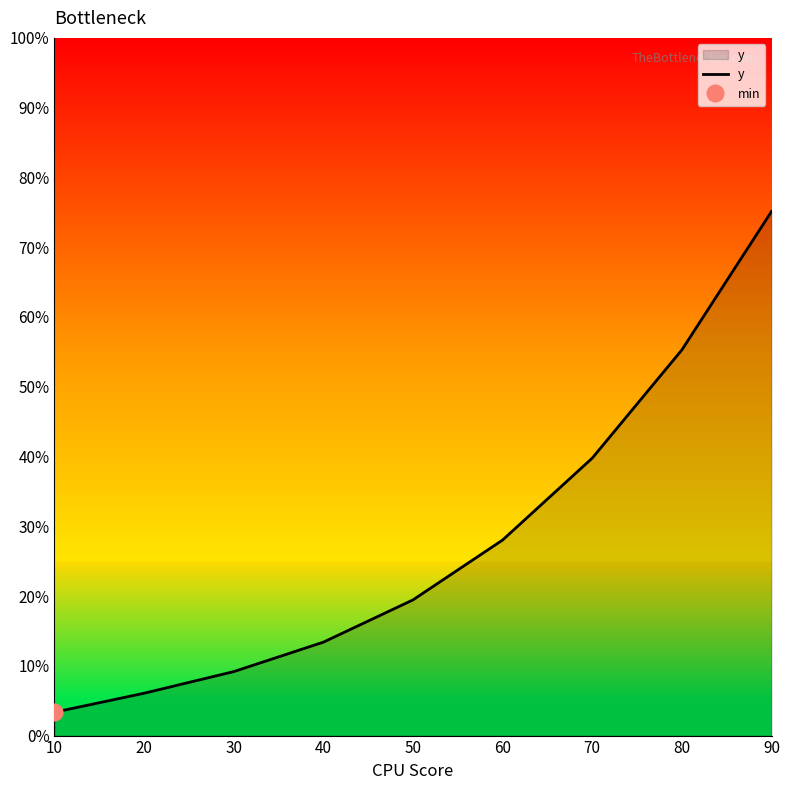

True or false: the data shows 4.4 at 10.

False